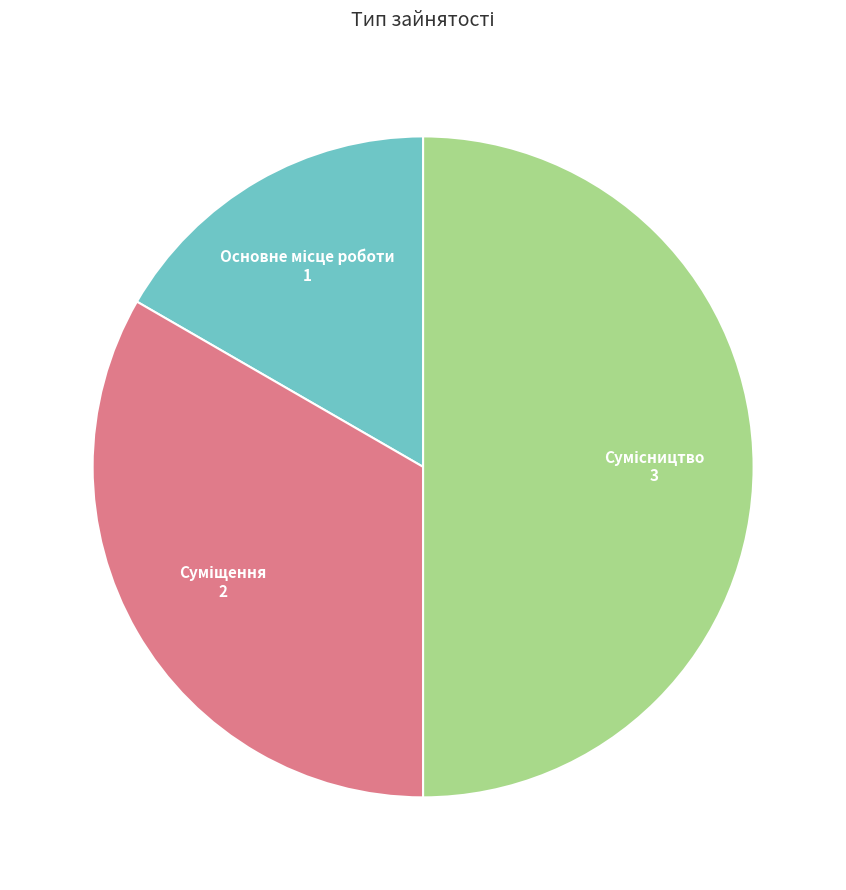

Do Основне місце роботи and Сумісництво together represent more than half of the pie?

Yes